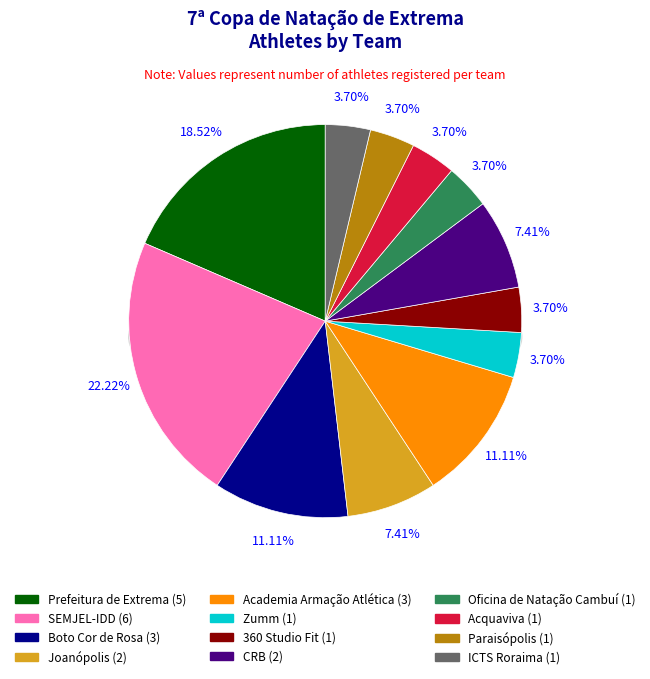

Which category has the biggest portion of the pie?

SEMJEL-IDD